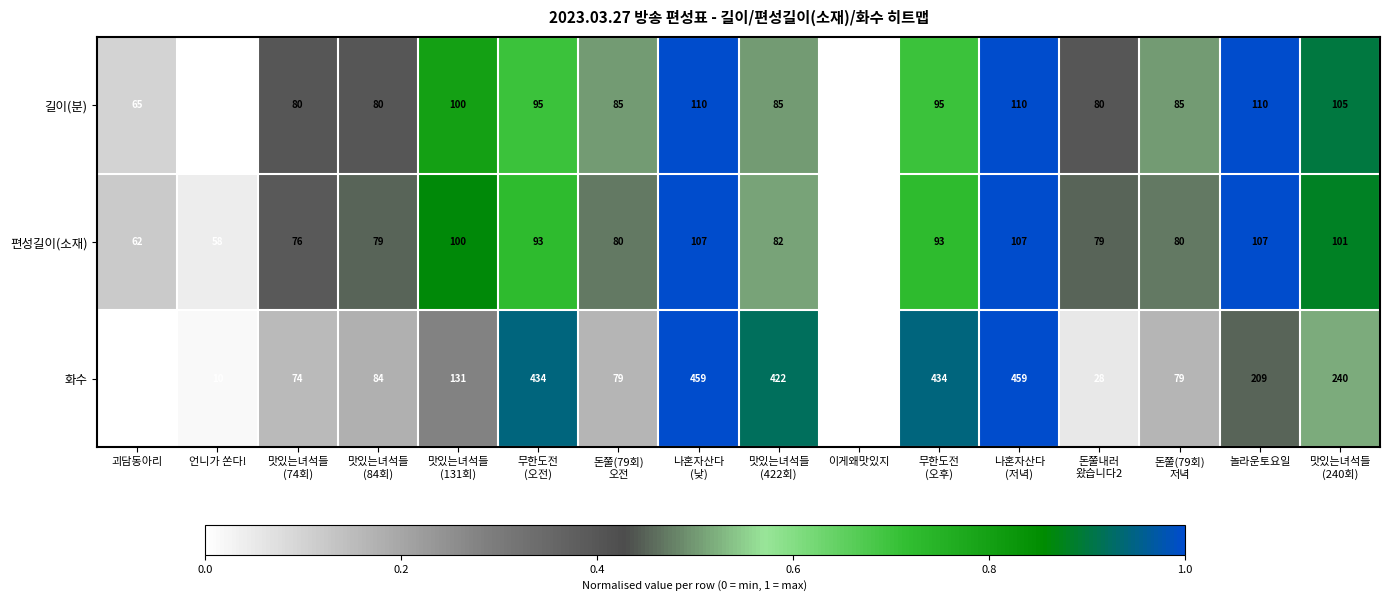

What is the difference between the highest and lowest values at 무한도전
(오전)?

341